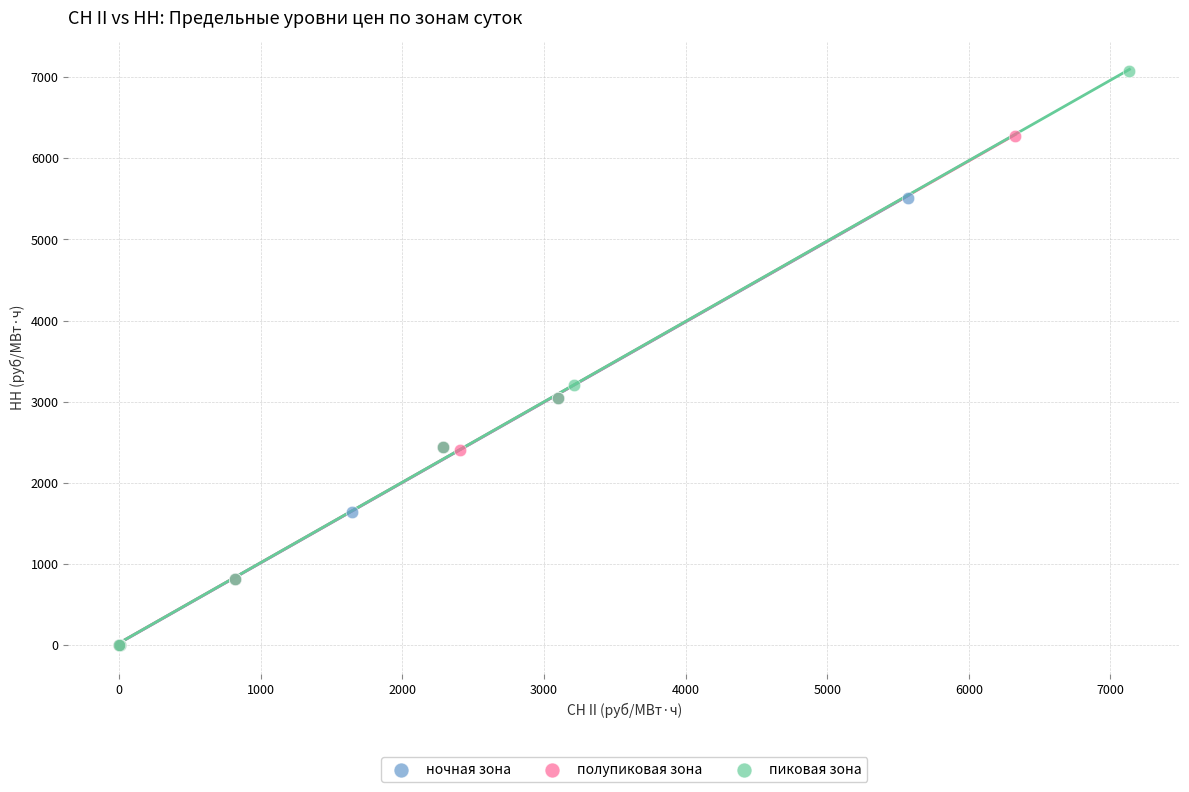

Which series has the largest Y range (max minus min)?

пиковая зона